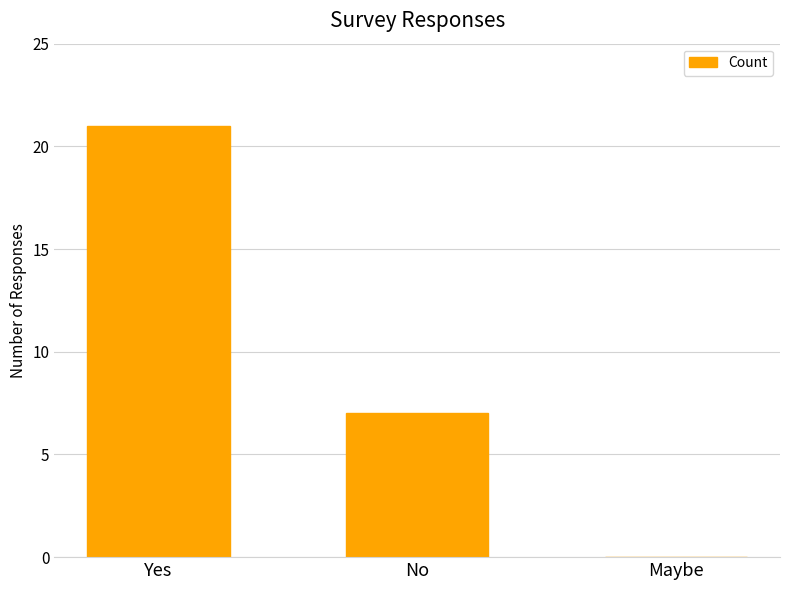

What is the maximum value shown in the chart?

21